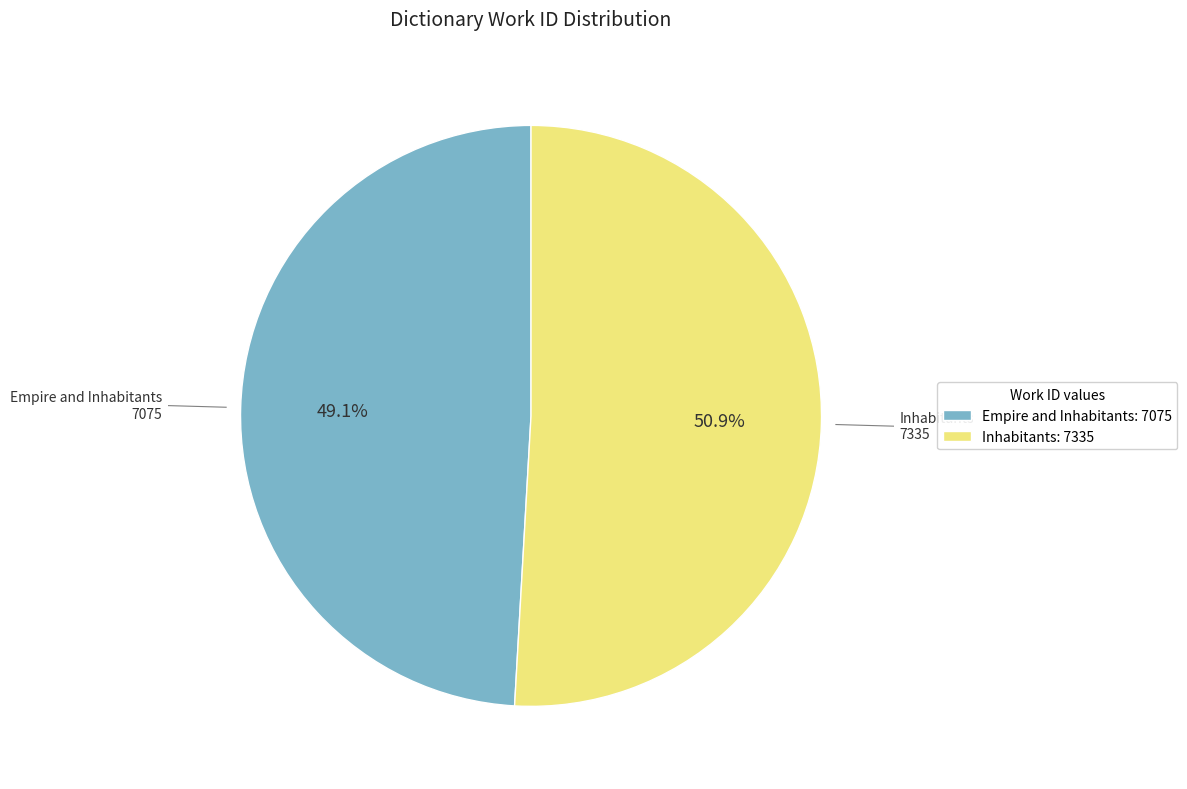

Approximately how many times larger is the value at Inhabitants compared to Empire and Inhabitants?

1.0